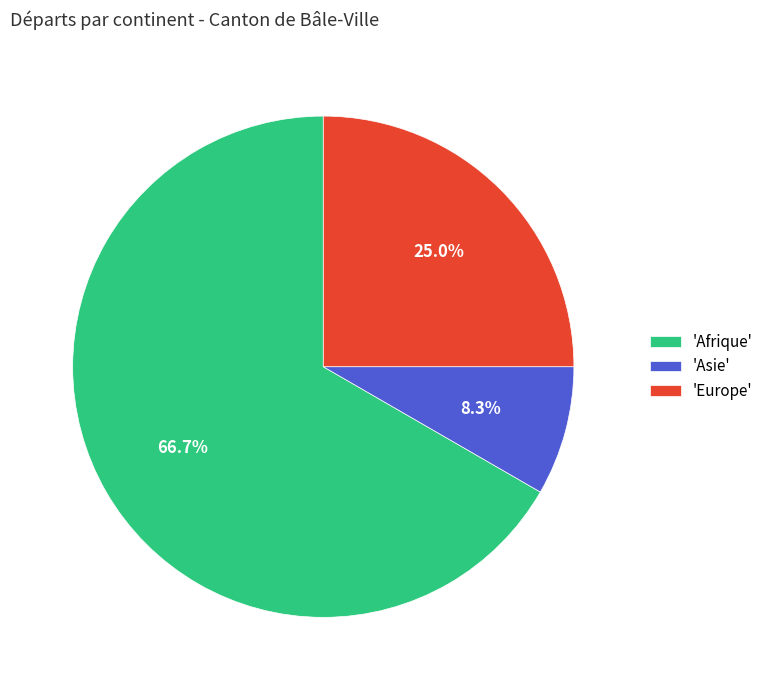

What percentage is NOT represented by 'Asie'?

91.7%